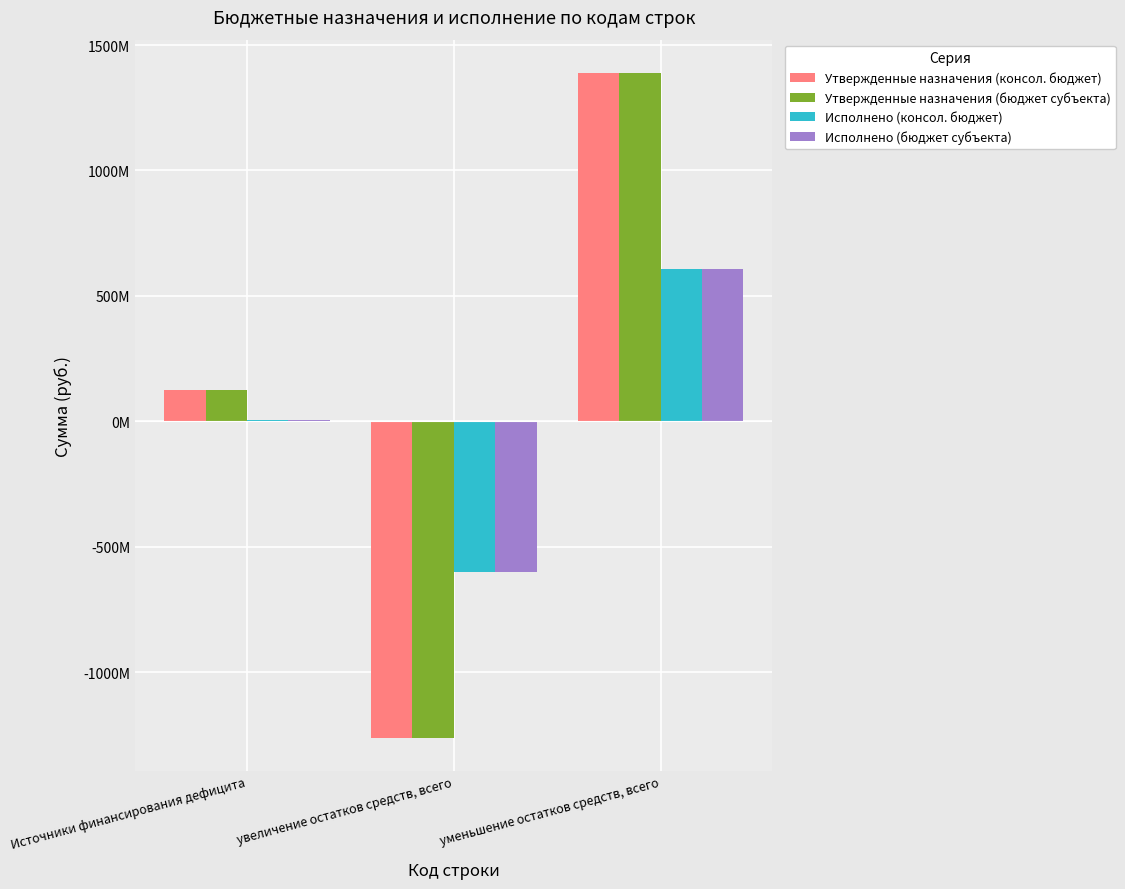

Which has a higher value, Источники финансирования дефицита or уменьшение остатков средств, всего?

уменьшение остатков средств, всего